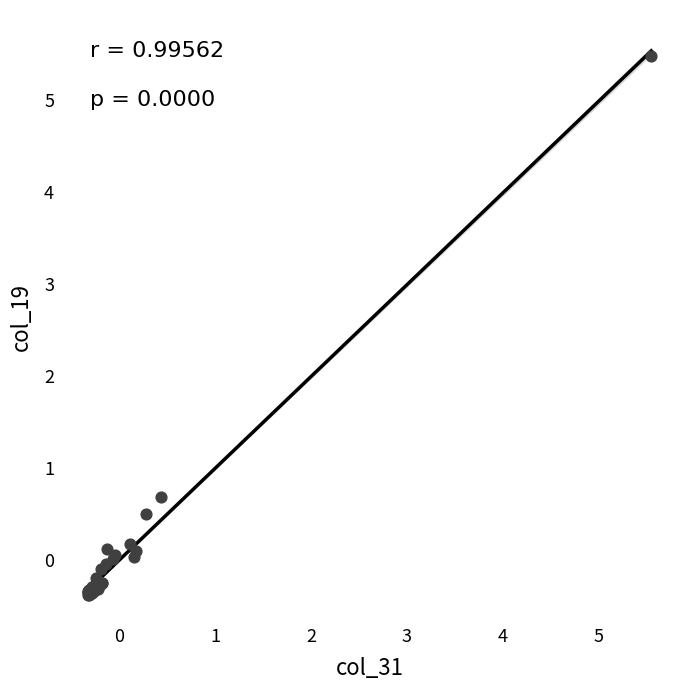

What Y value in the scatter plot is closest to 2?

0.7